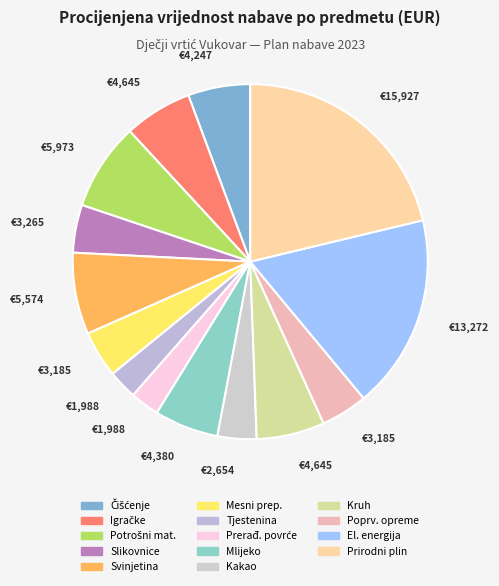

To the nearest percent, what is the difference between the largest and smallest slice percentages?

19%